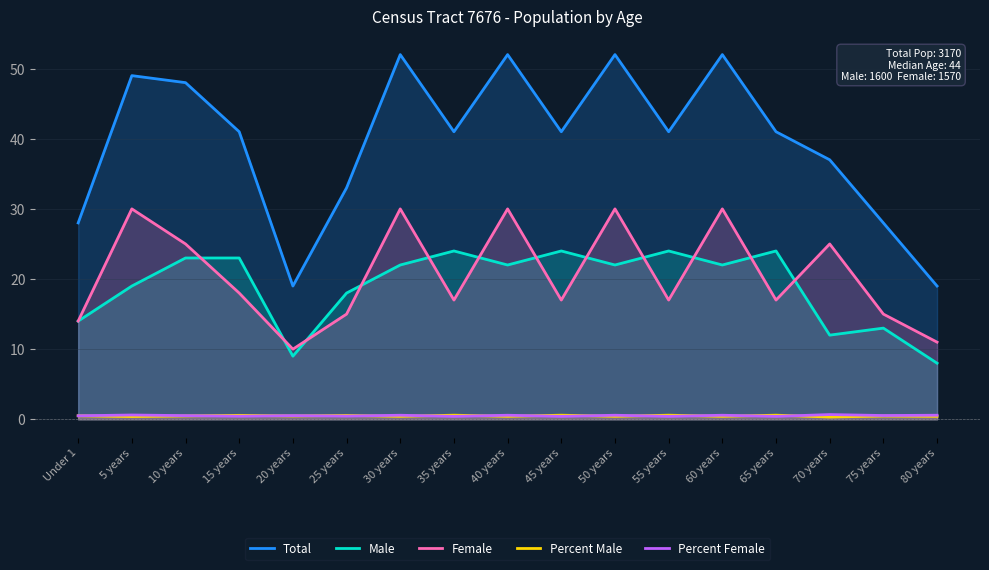

Rank the series at 30 years from lowest to highest value.

Percent Male, Percent Female, Male, Female, Total